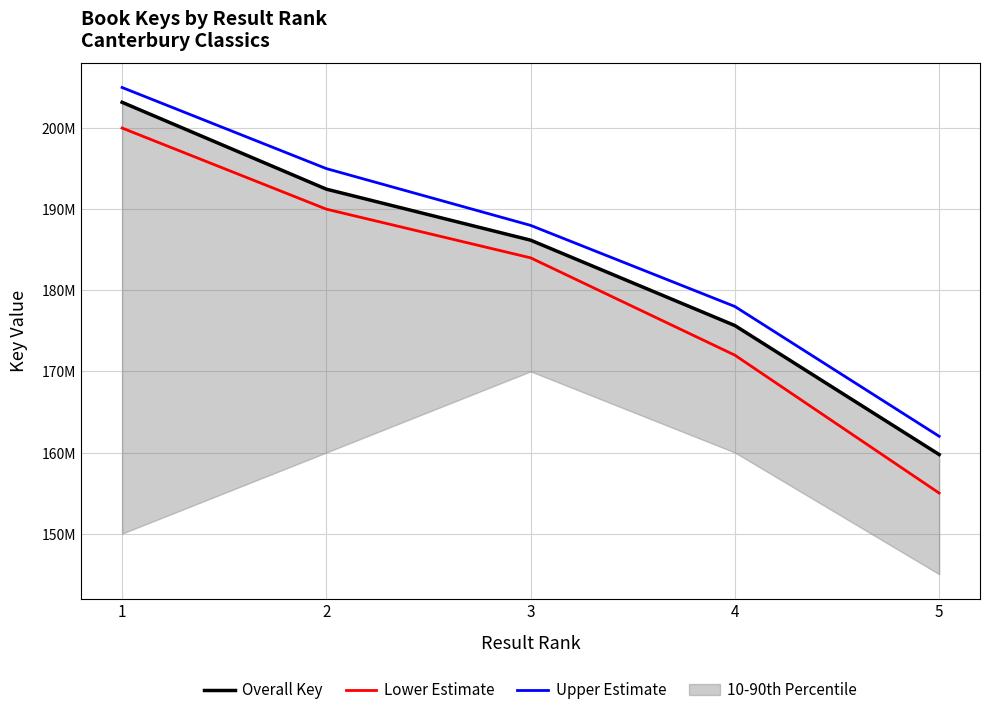

At which label is Overall Key closest to 181462664?

3